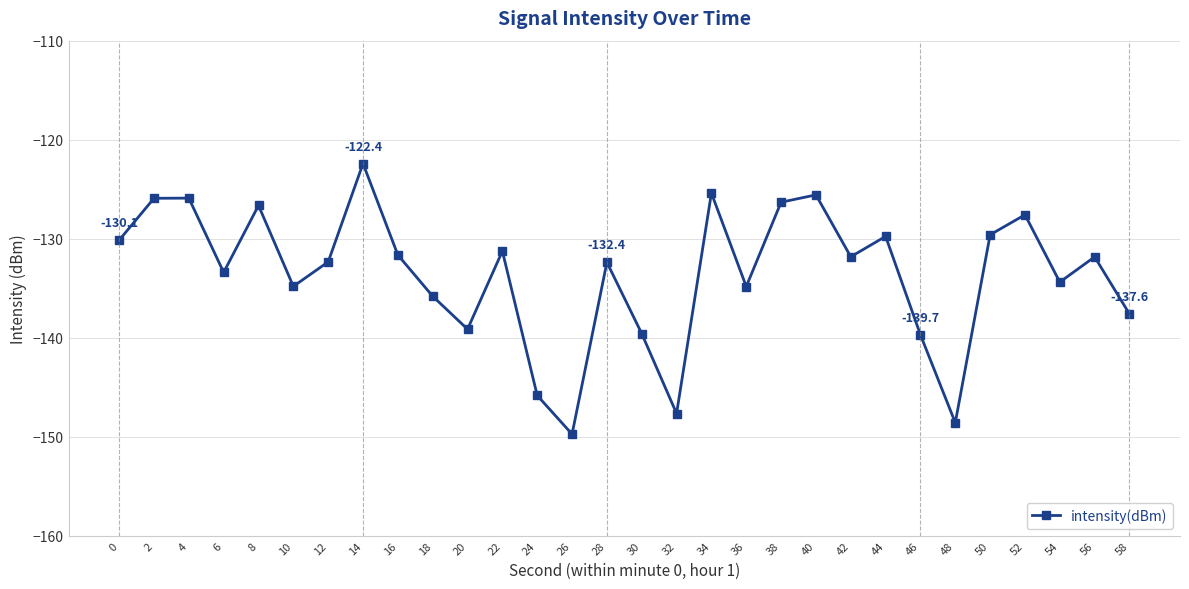

True or false: the data shows -53.6 at 22.

False